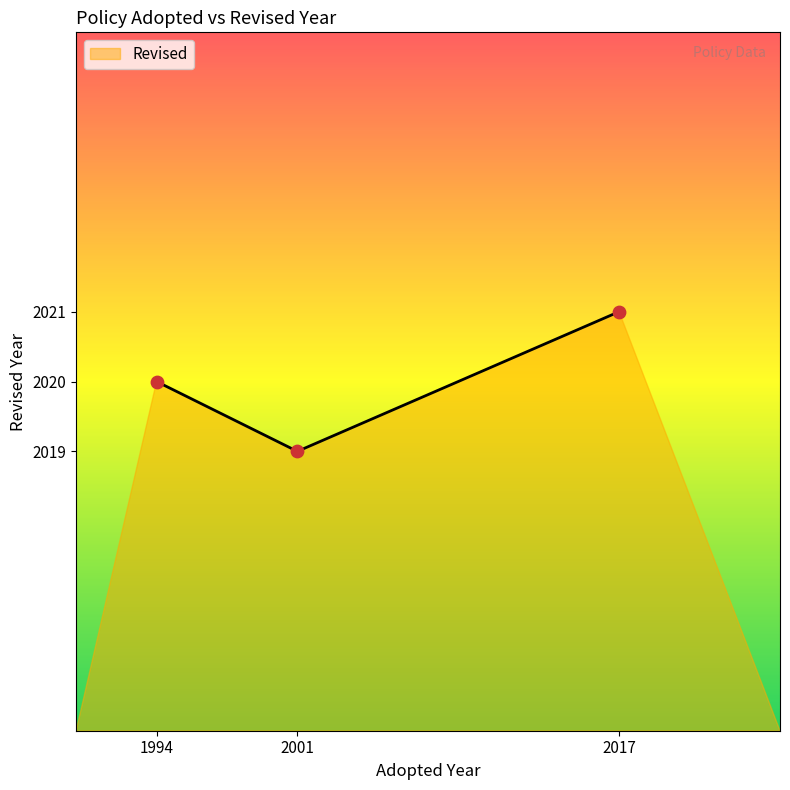

What is the change in value from 2001 to 2017?

+2